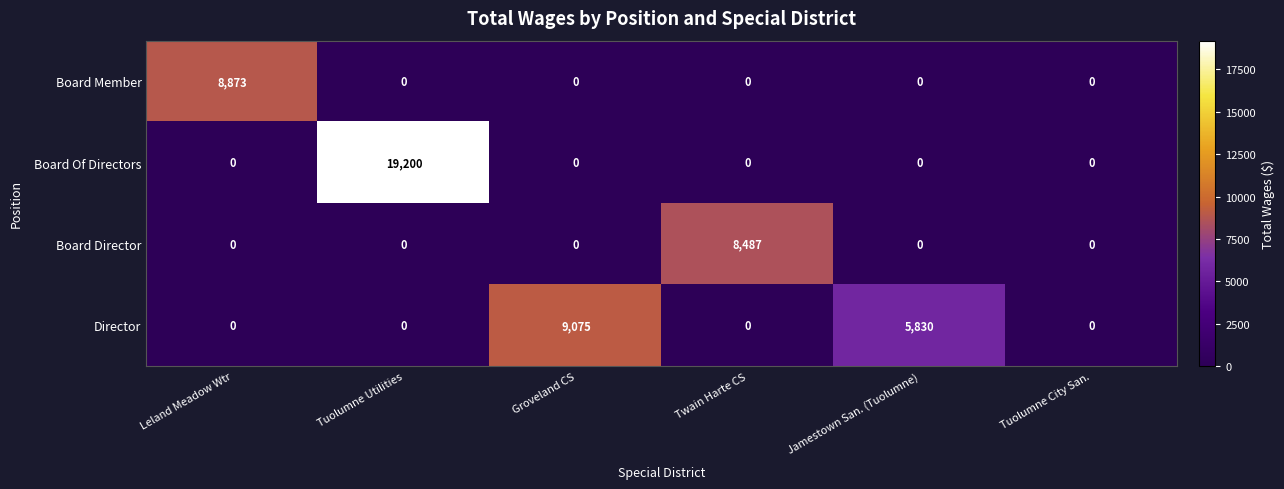

List the series in order of their peak value, lowest first.

Board Director, Board Member, Director, Board Of Directors